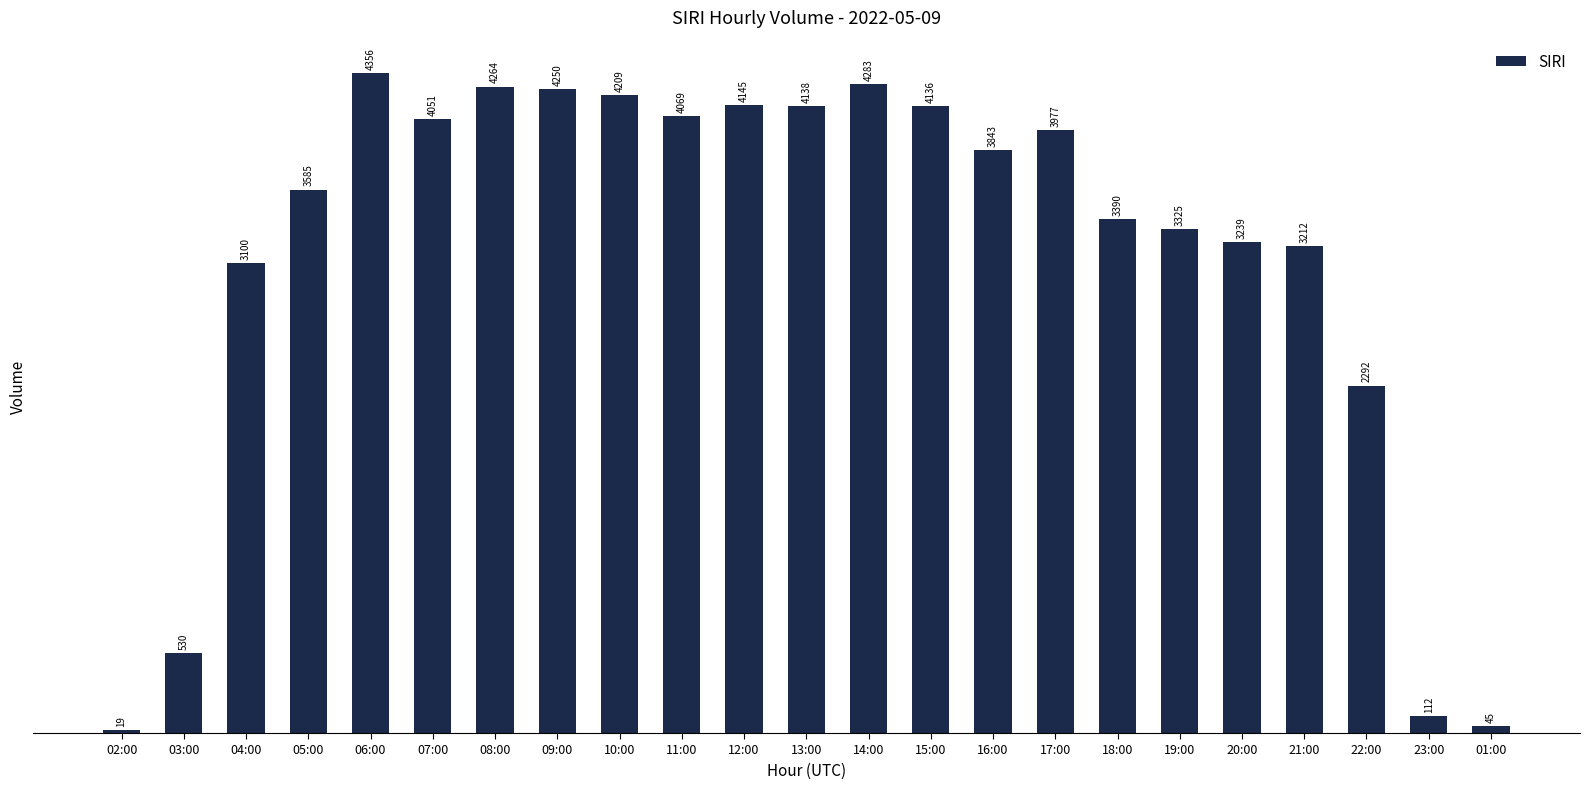

Where is the data nearest to the value 2187?

22:00